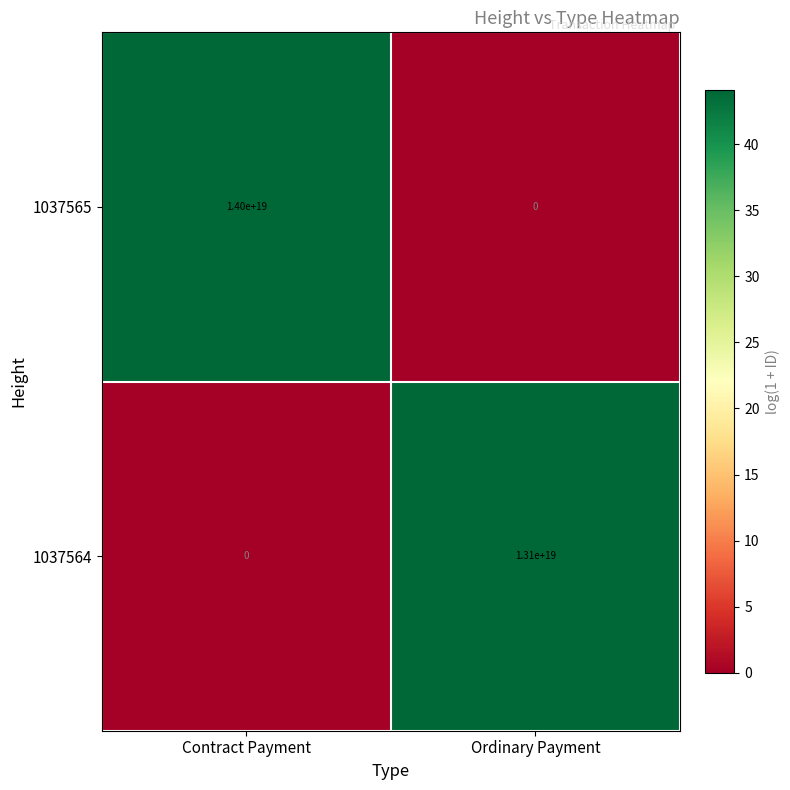

True or false: 1037564 has a value of 13100000000000000000 at Ordinary Payment.

True